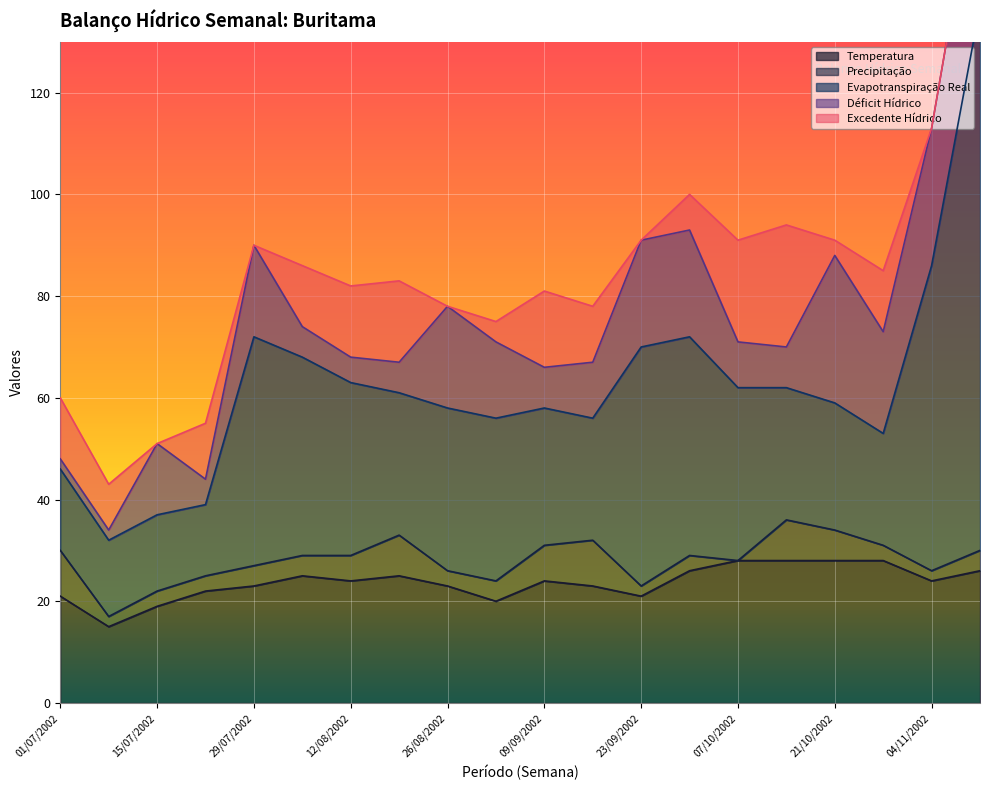

Is it true that Temperatura equals 6 at 07/10/2002?

False